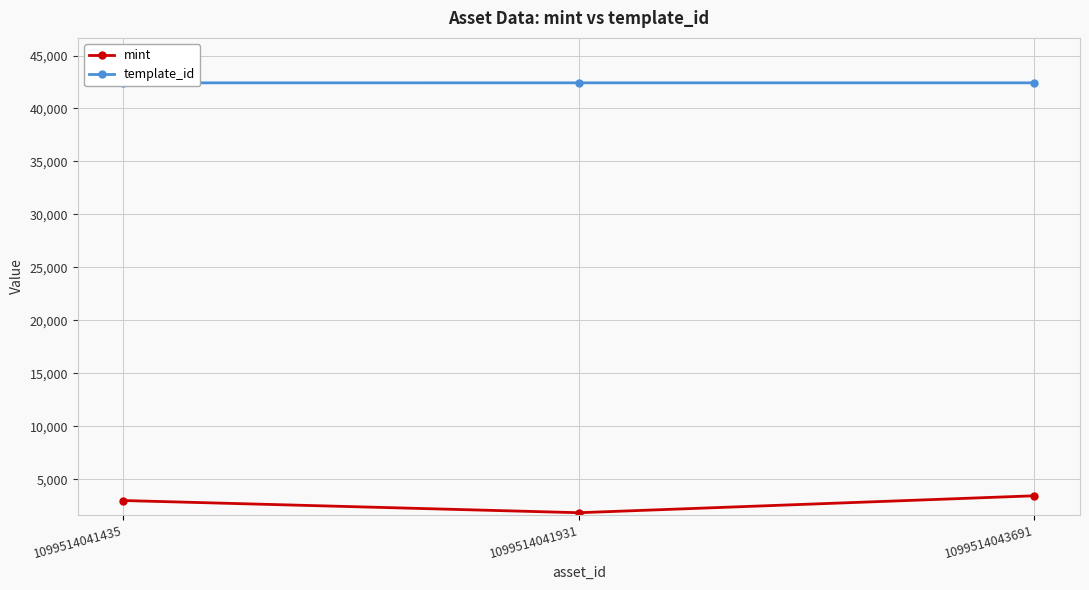

Reading left to right, what are all the values shown in this chart?

mint: 1099514041435=2999	1099514041931=1848	1099514043691=3447
template_id: 1099514041435=42420	1099514041931=42421	1099514043691=42421